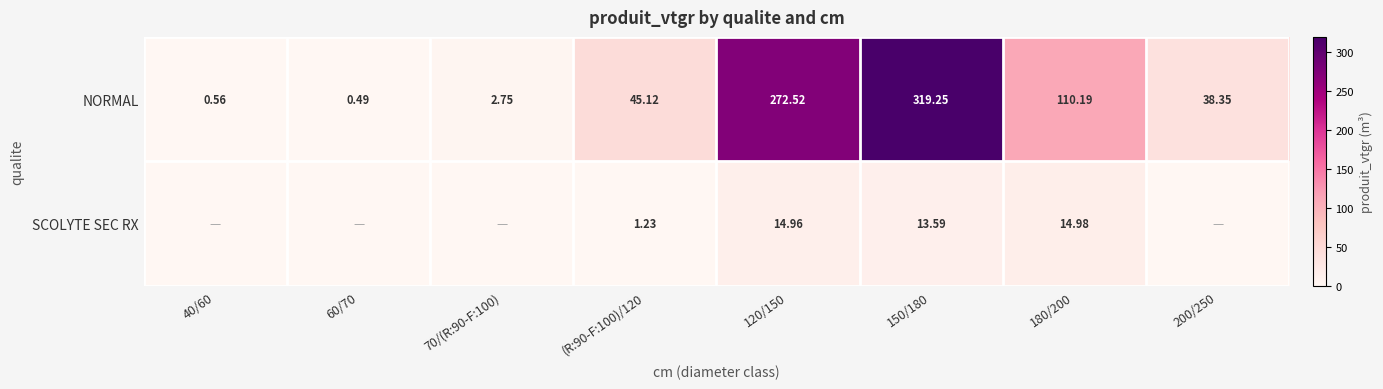

Is the value of NORMAL at (R:90-F:100)/120 greater than the value of SCOLYTE SEC RX at (R:90-F:100)/120?

Yes